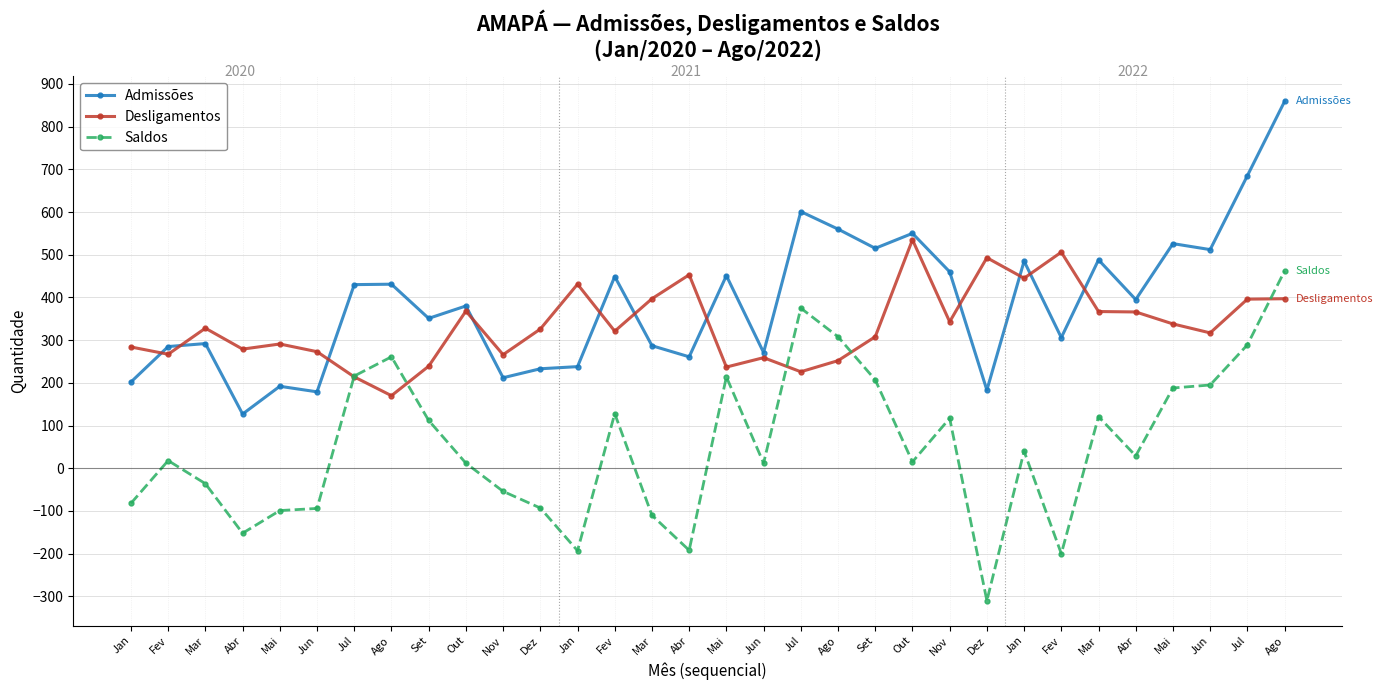

True or false: Desligamentos has a value of 259 at Jun.

True